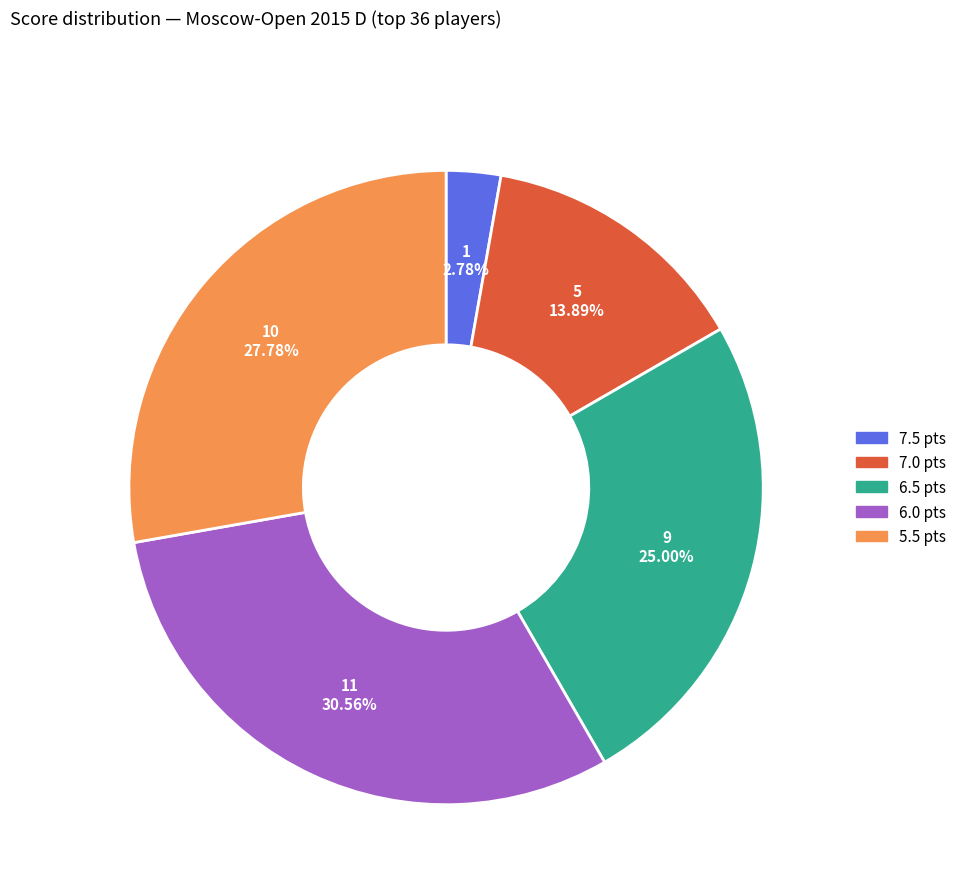

Is there a majority slice in this chart?

No